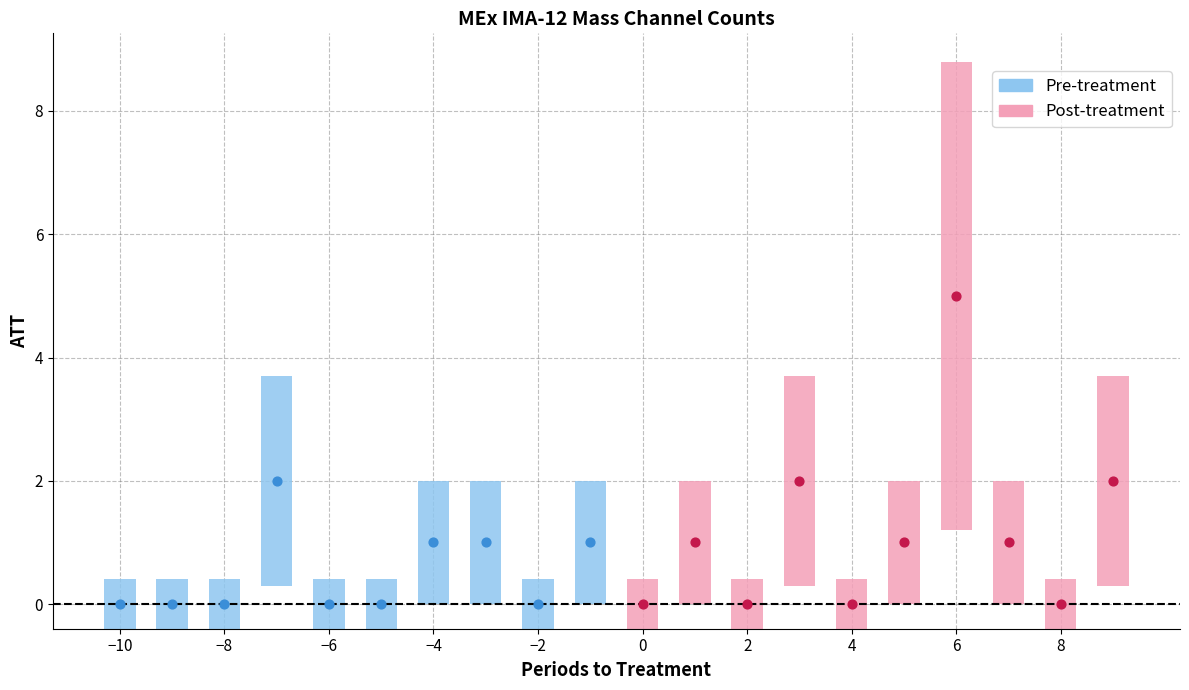

What is the change in value from Mass Channel 6 to Mass Channel 12?

-1